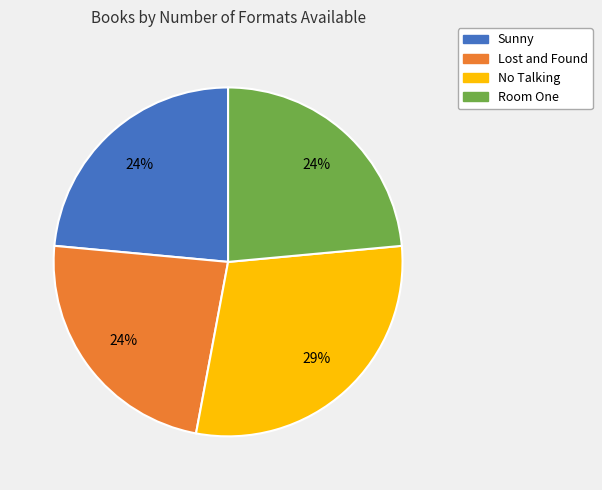

How many segments does this pie chart have?

4